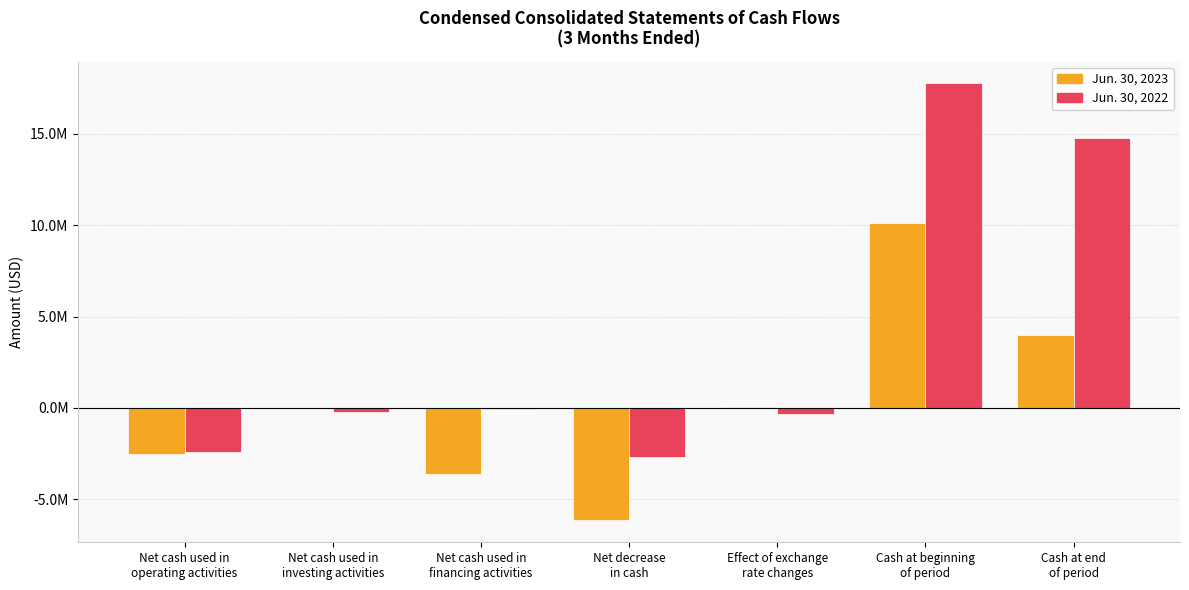

List the series in order of their peak value, lowest first.

Jun. 30, 2023, Jun. 30, 2022